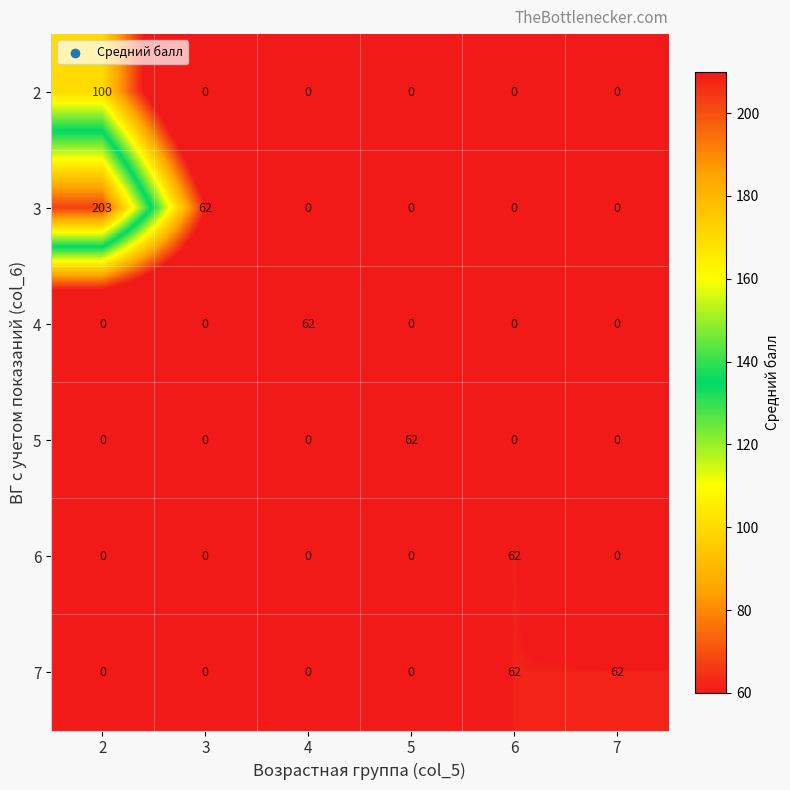

What is the difference between the highest and lowest values at 3?

62